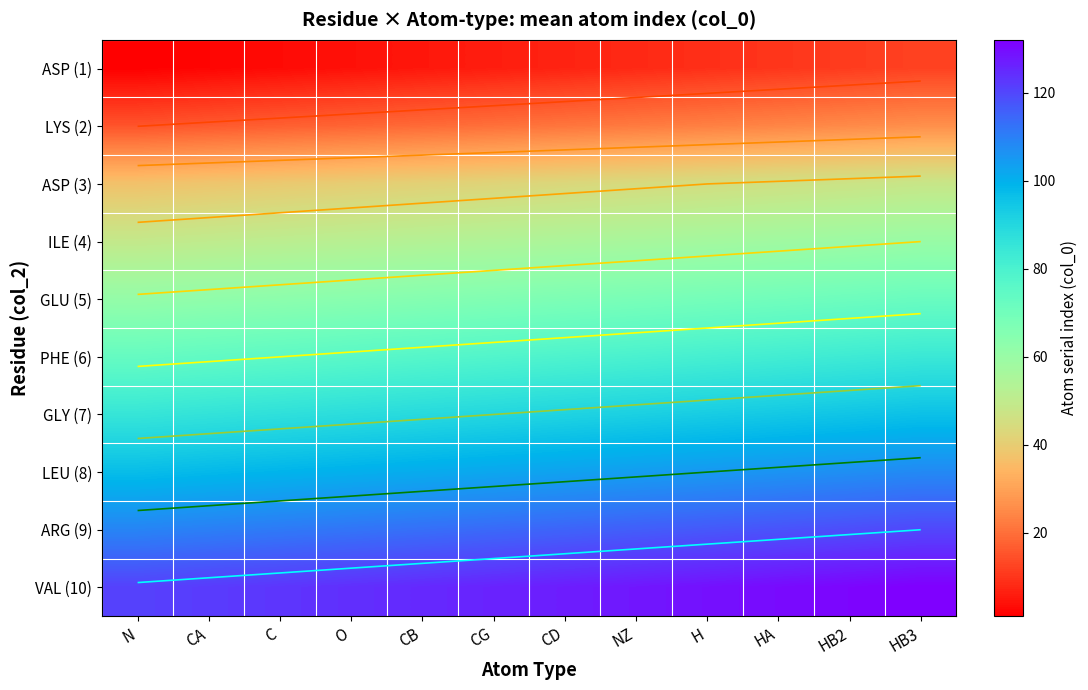

How many values in the LYS (2) series exceed 21?

5